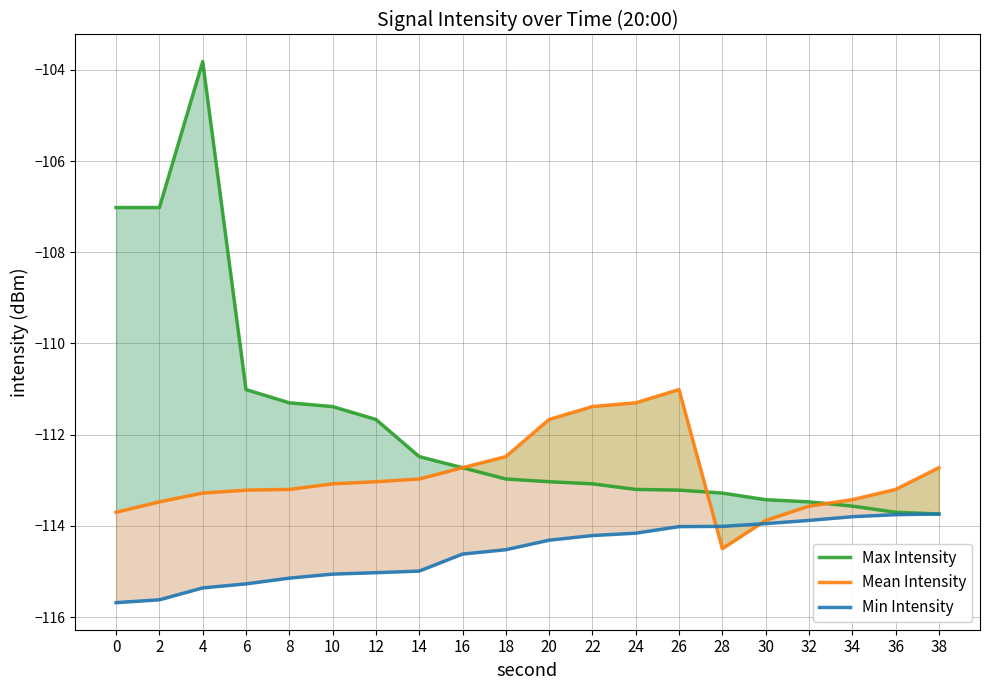

What is the spread (max minus min) of values at 10?

3.7